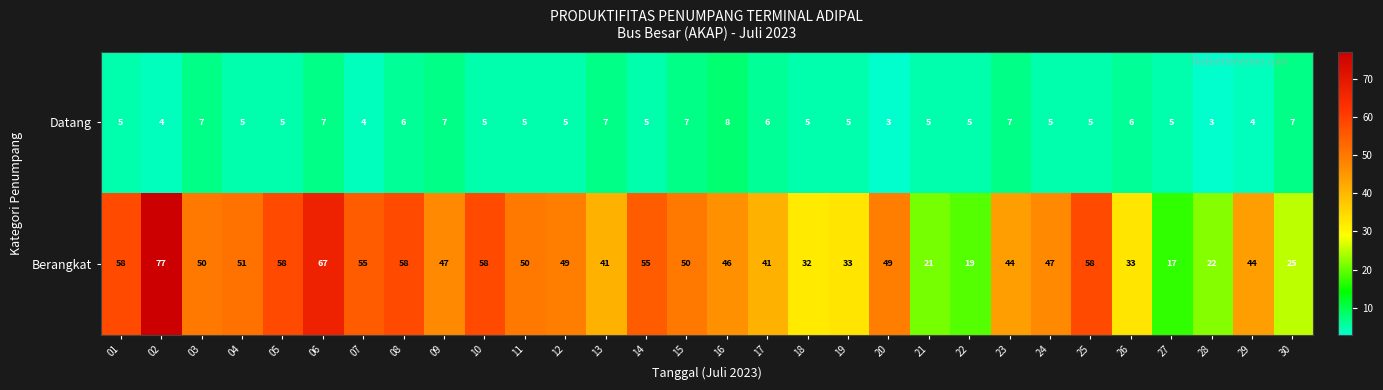

True or false: Berangkat has a value of 56 at 18.

False